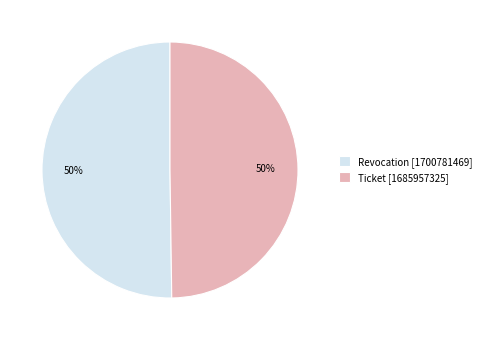

What percentage is the Revocation slice, to the nearest percent?

50%